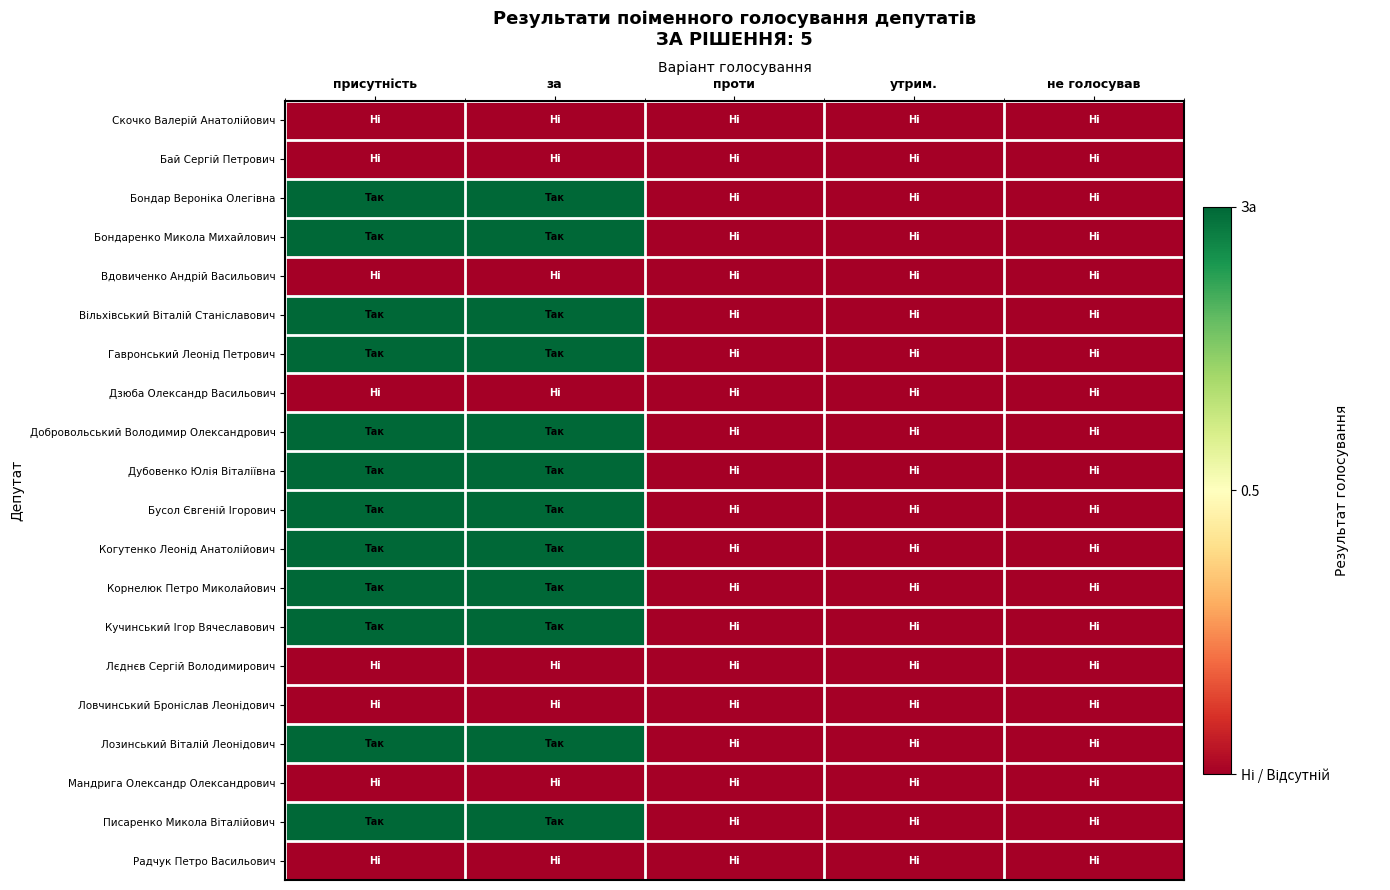

What is the total value across all series at за?

12